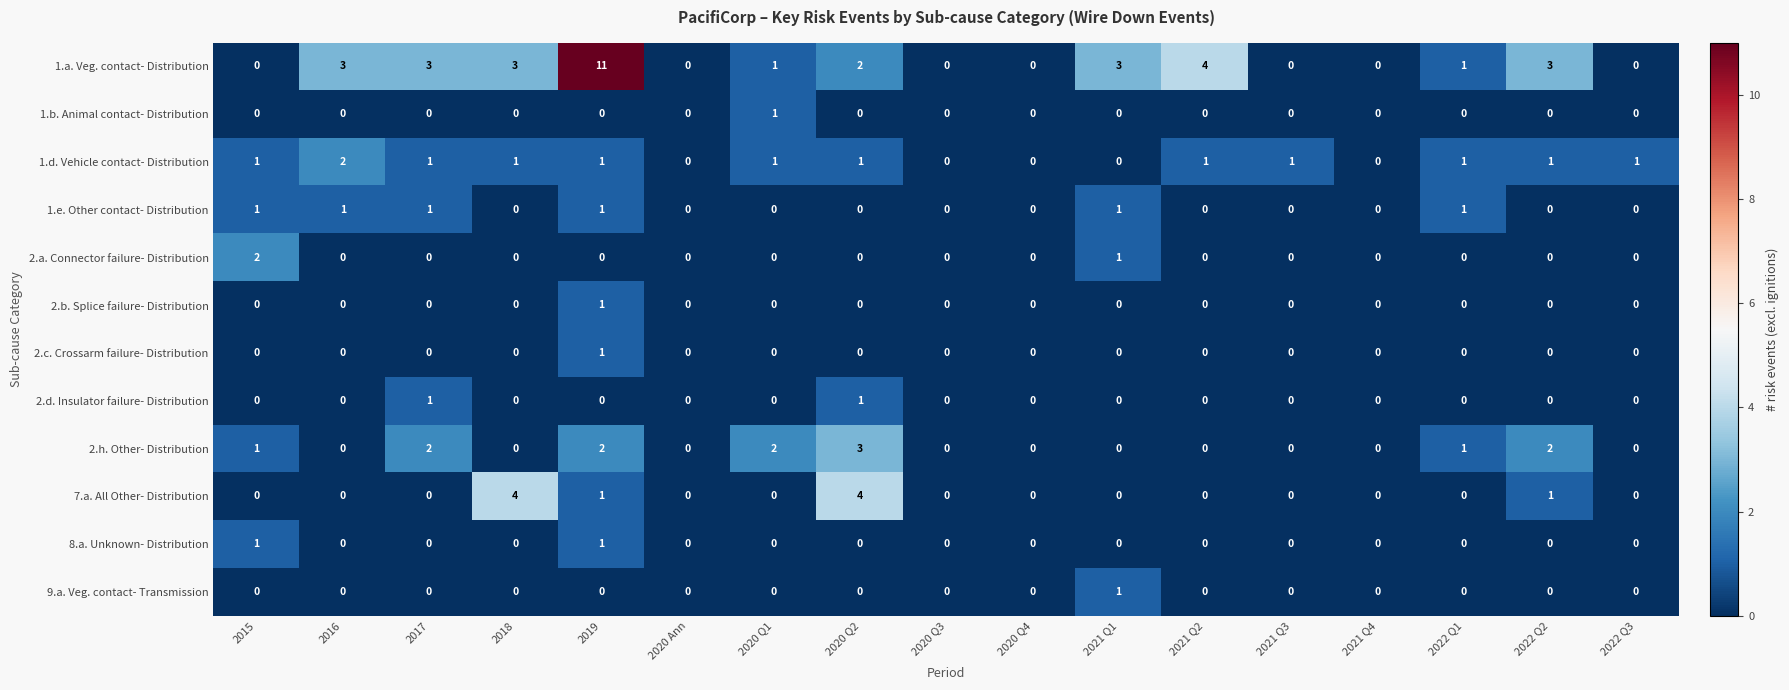

Which series has the widest spread of values?

1.a. Veg. contact- Distribution